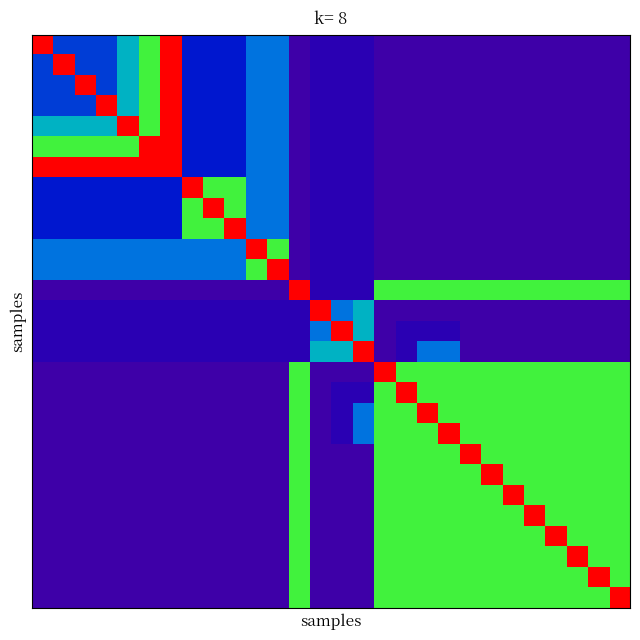

How many data points does each series have?

28